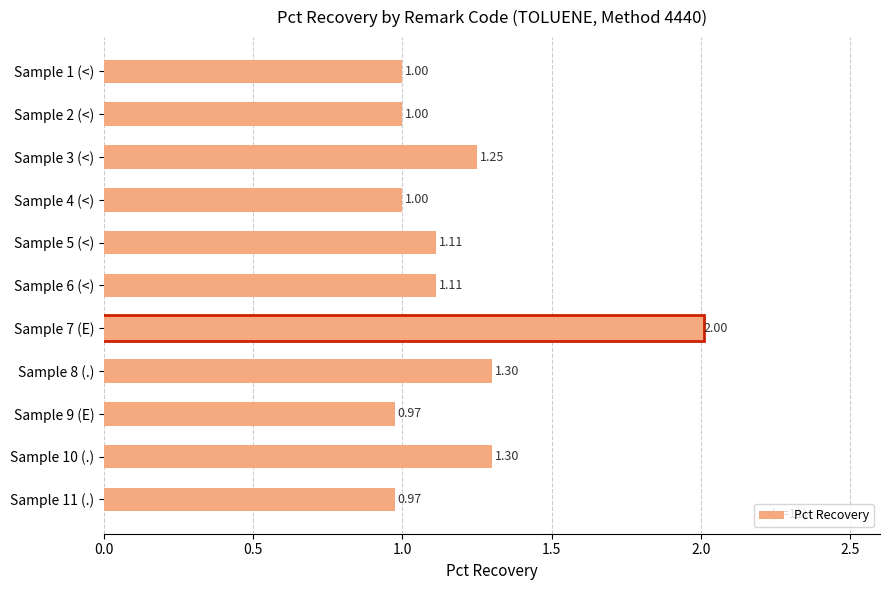

What is the greatest value displayed?

1.3